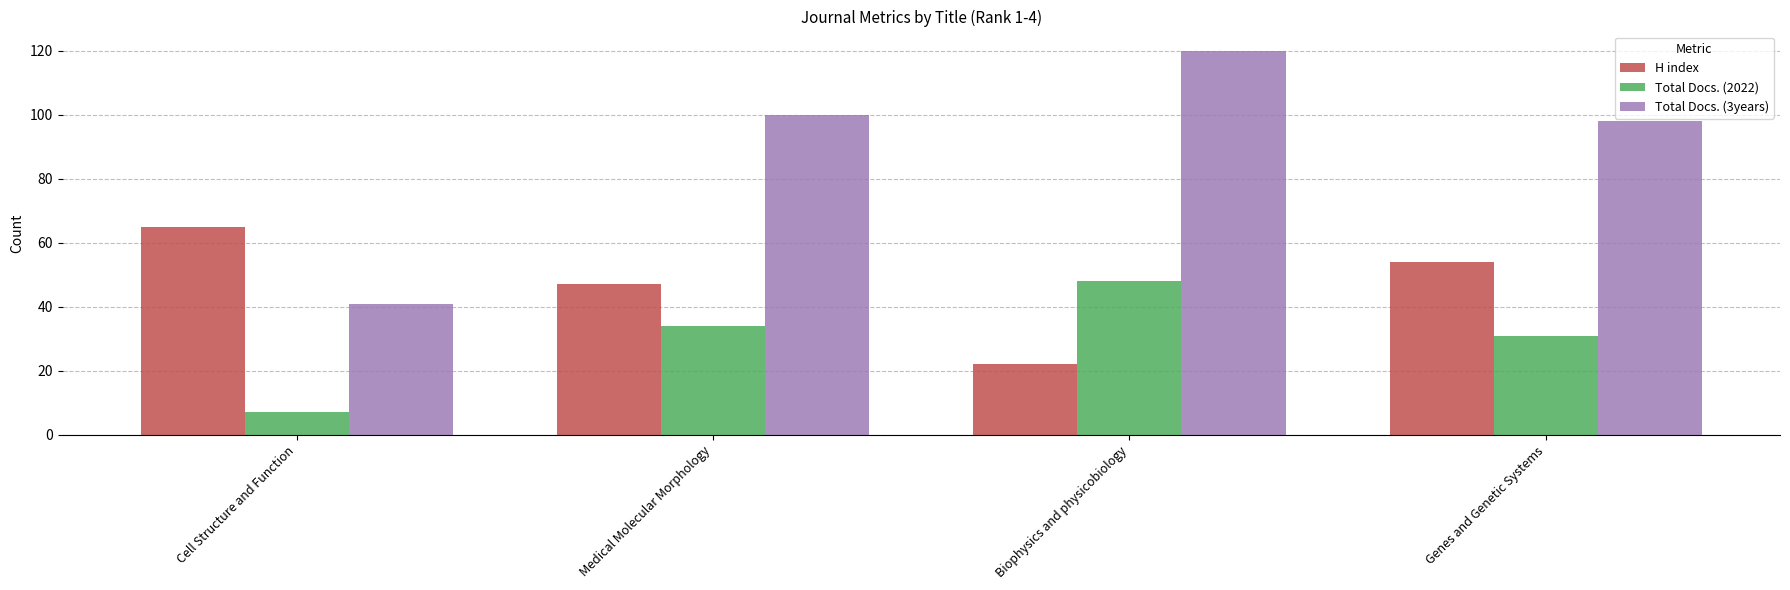

Reading left to right, transcribe all the data shown in this chart.

H index: 65	47	22	54
Total Docs. (2022): 7	34	48	31
Total Docs. (3years): 41	100	120	98